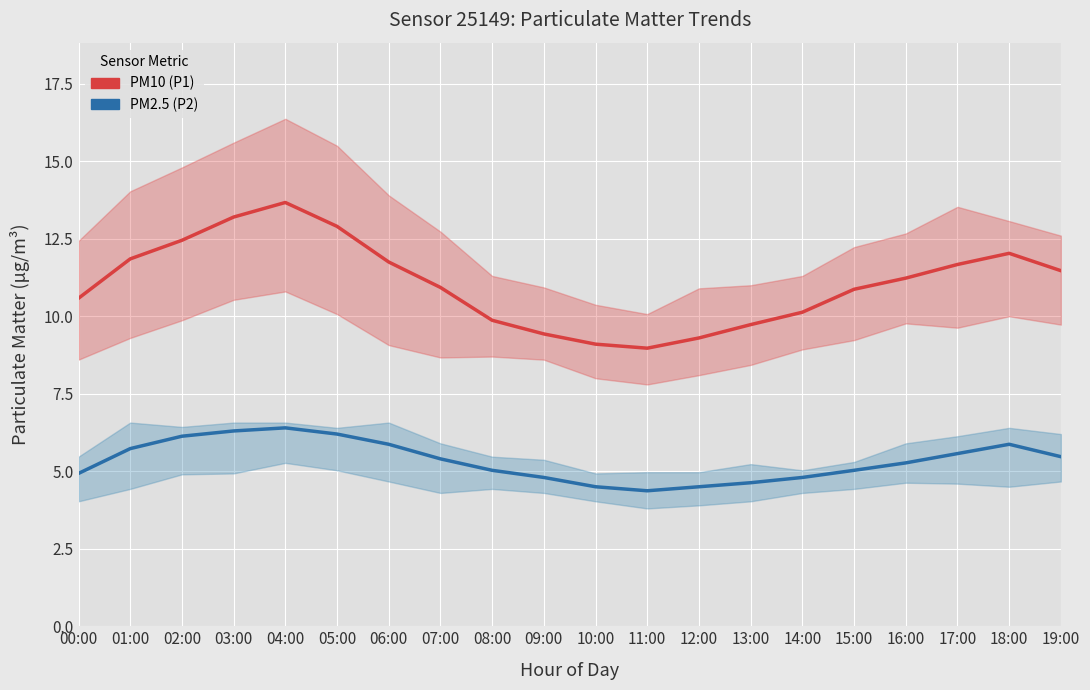

At which label does PM2.5 (P2) first exceed 5?

01:00